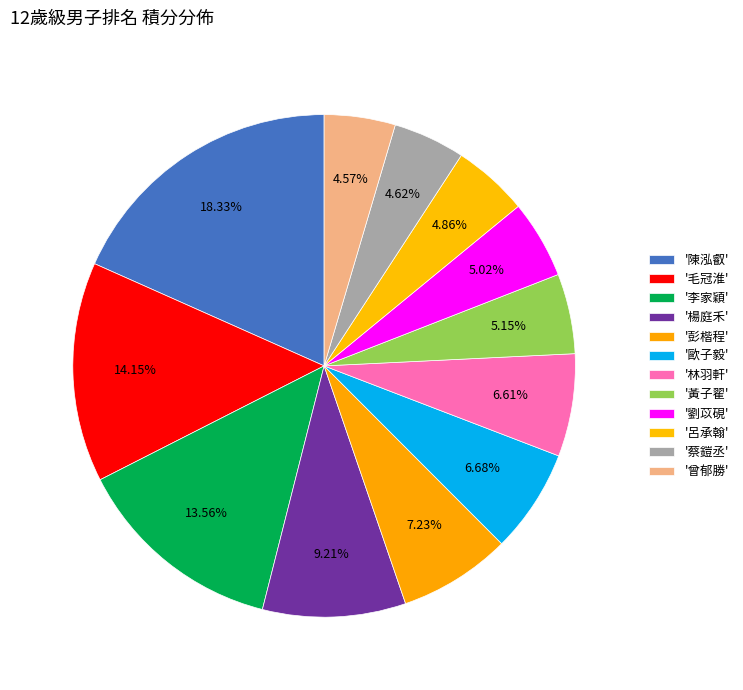

How many slices are in this pie chart?

12